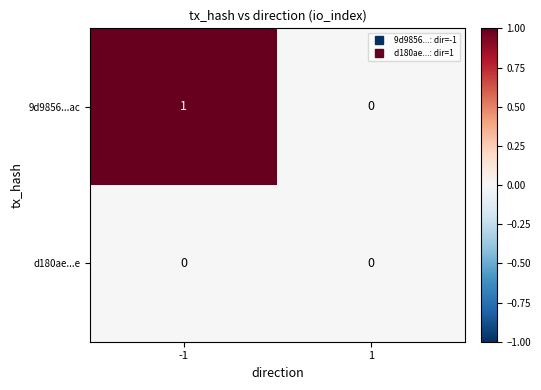

Between -1 and 1, which series saw the biggest shift?

9d9856...ac